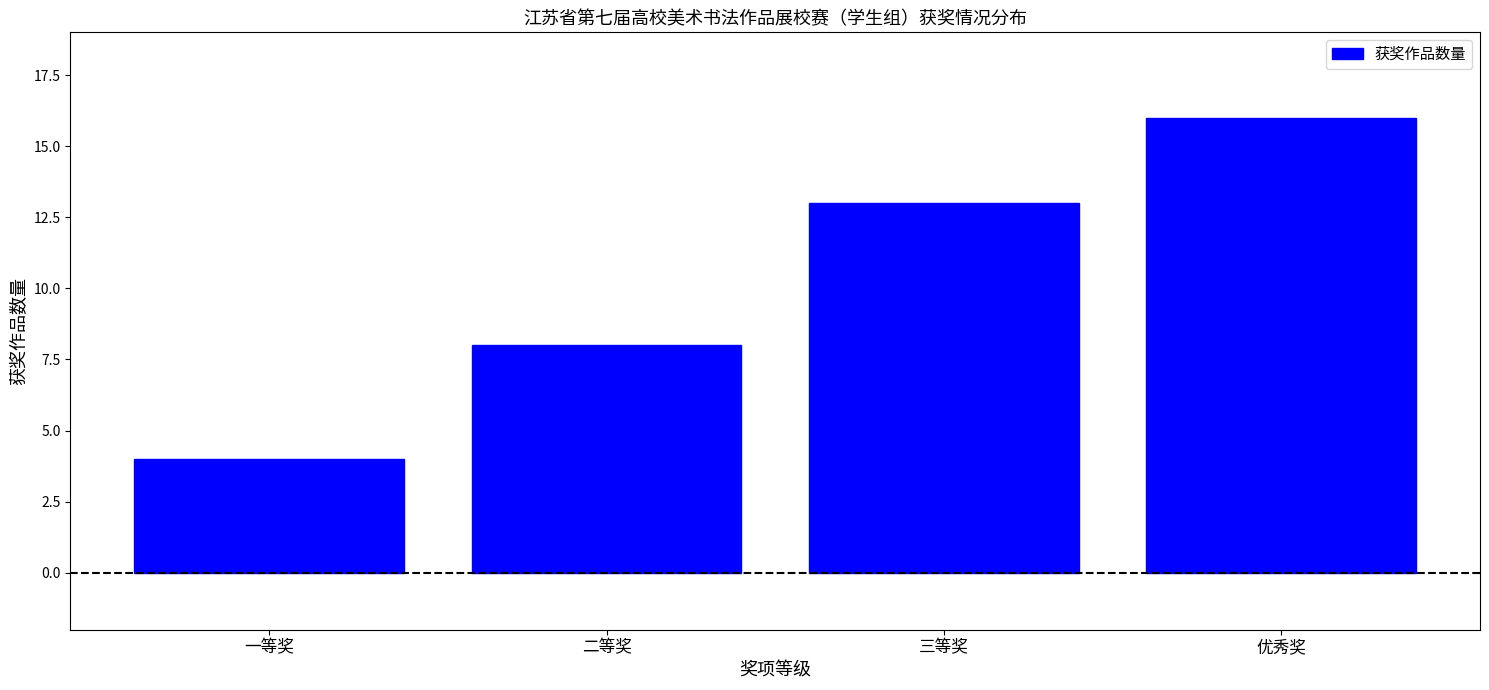

Reading right to left, what are all the values shown in this chart?

优秀奖=16	三等奖=13	二等奖=8	一等奖=4